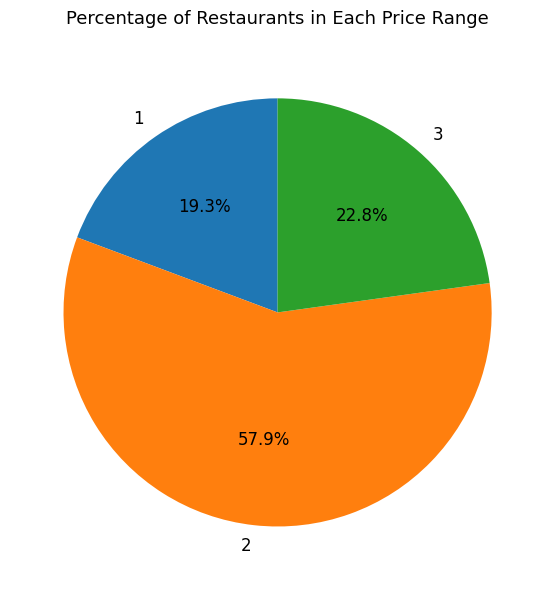

Does 2 represent more than half of the total?

Yes